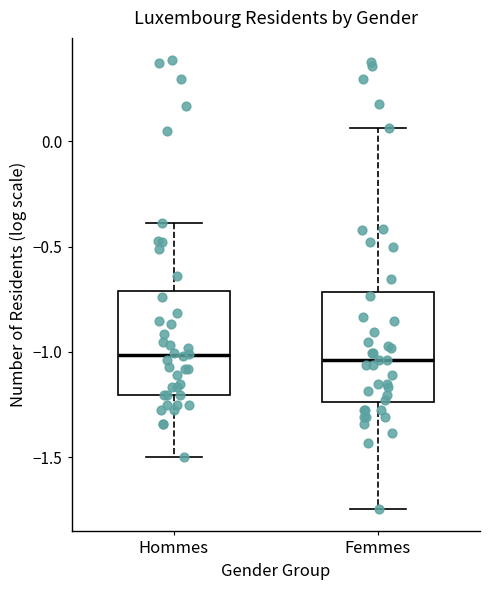

Where does the upper whisker of the box for Hommes end on the y-axis? The values are not printed on the chart, so give them approximately, as read against the axis.

-0.40